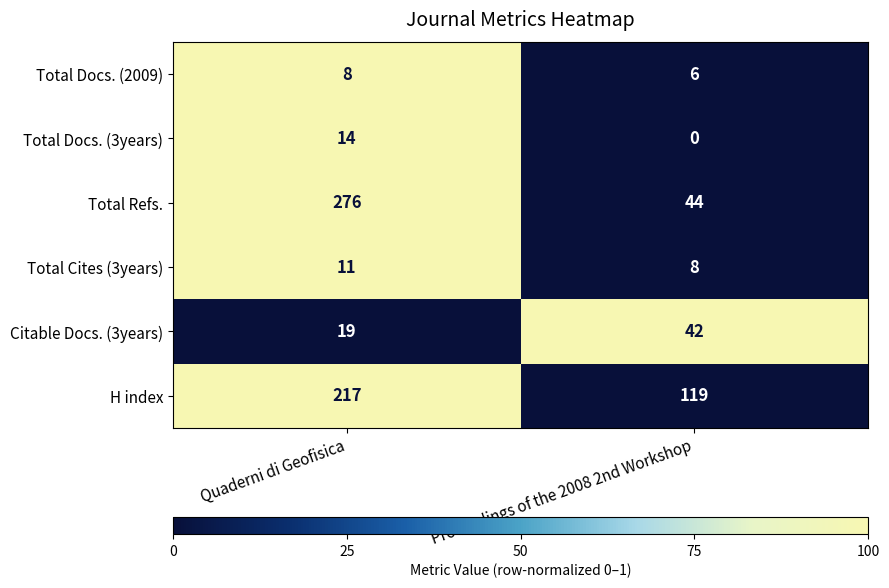

Which category has the lowest value across all series?

Proceedings of the 2008 2nd Workshop